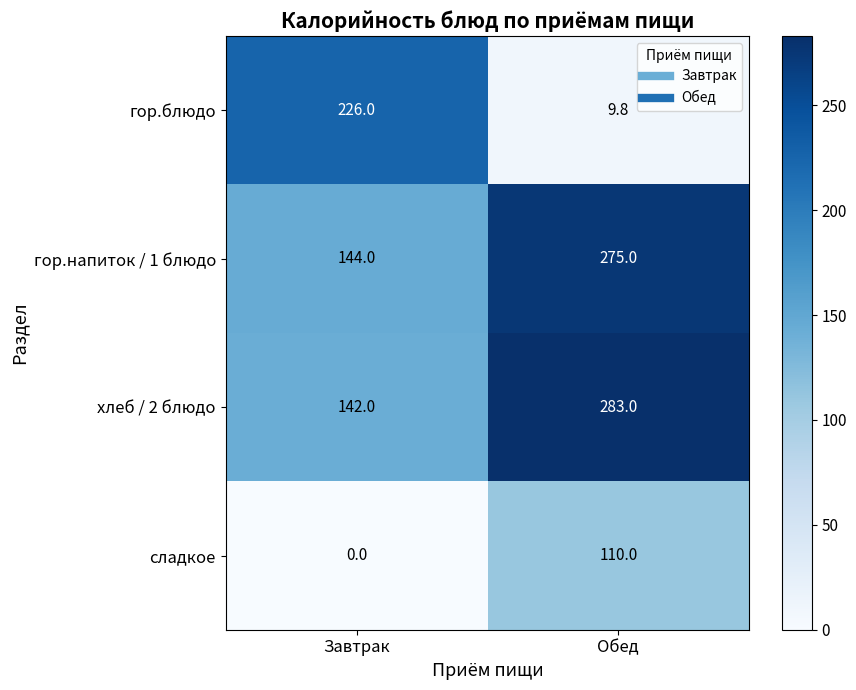

What value does the сладкое series have at Обед?

110.0